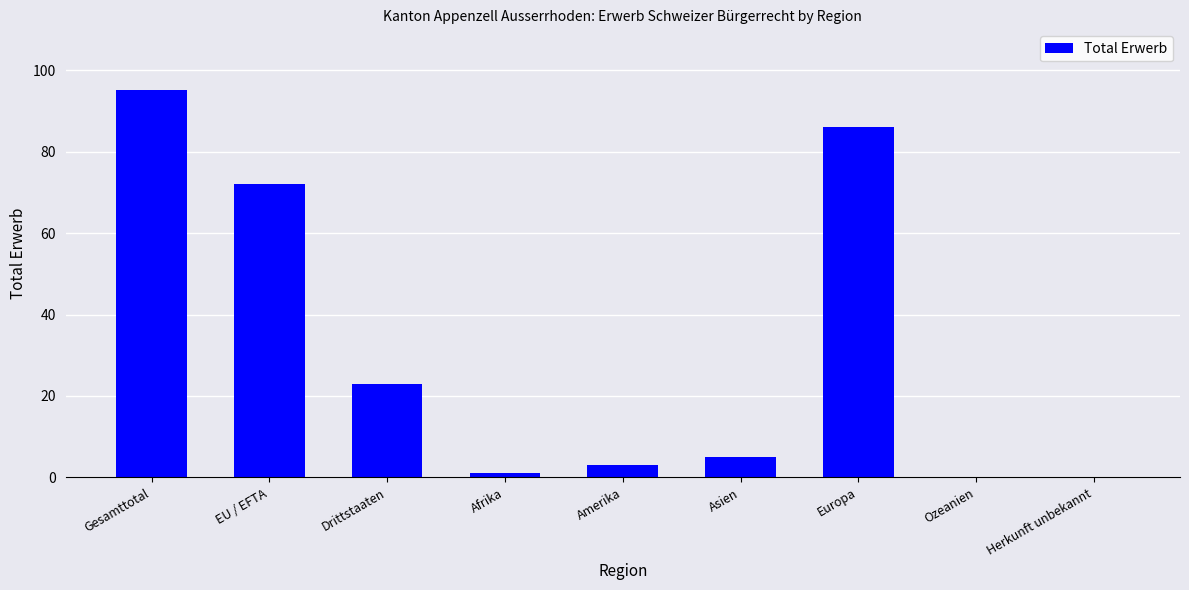

Reading right to left, what are all the values shown in this chart?

0	0	86	5	3	1	23	72	95